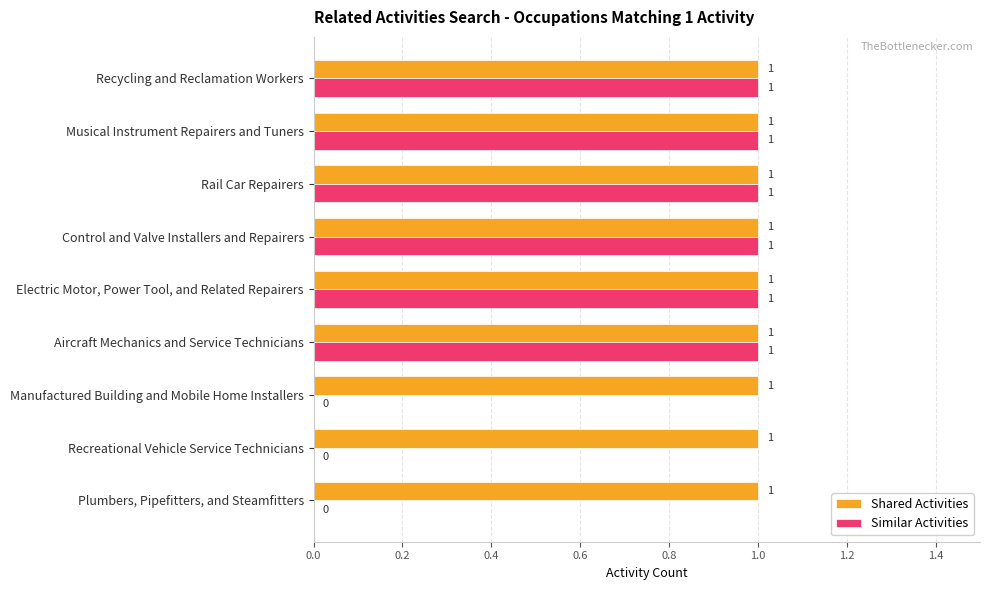

True or false: Shared Activities has a value of 2 at Recycling and Reclamation Workers.

False